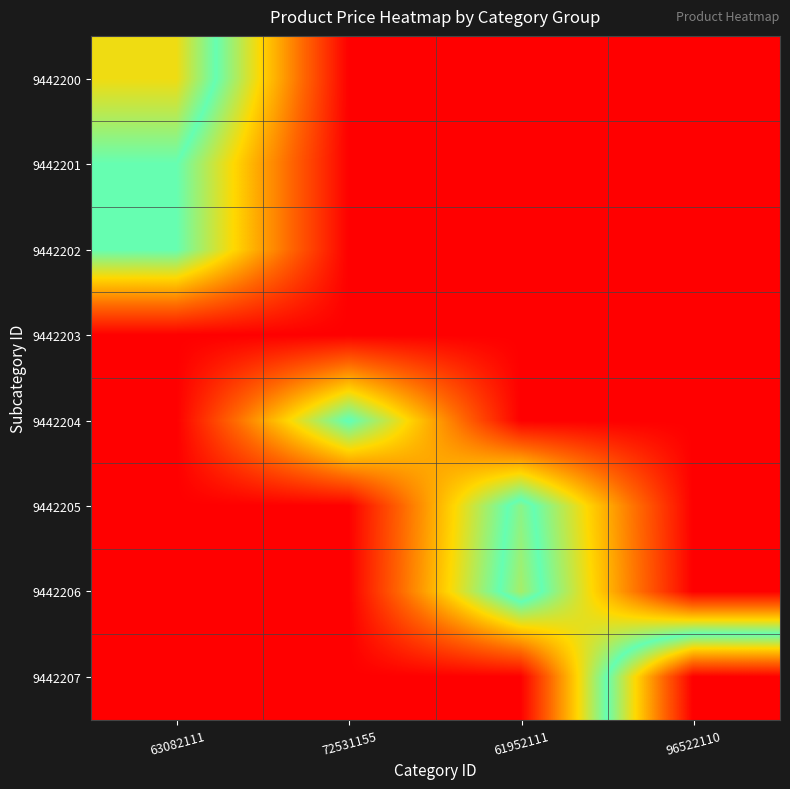

What is the spread (max minus min) of values at 96522110?

200